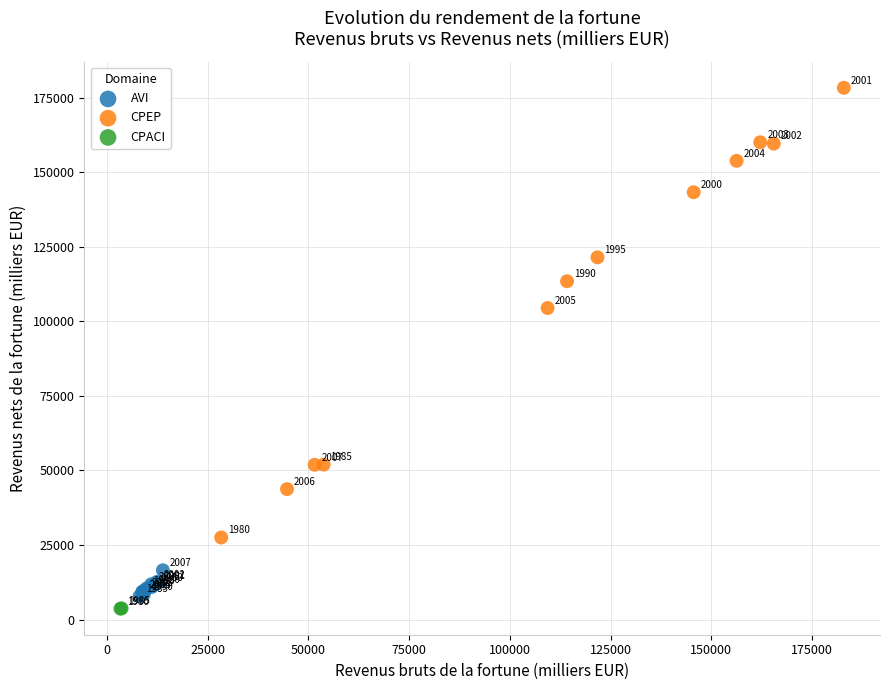

Which series contains the lowest Y value?

CPACI